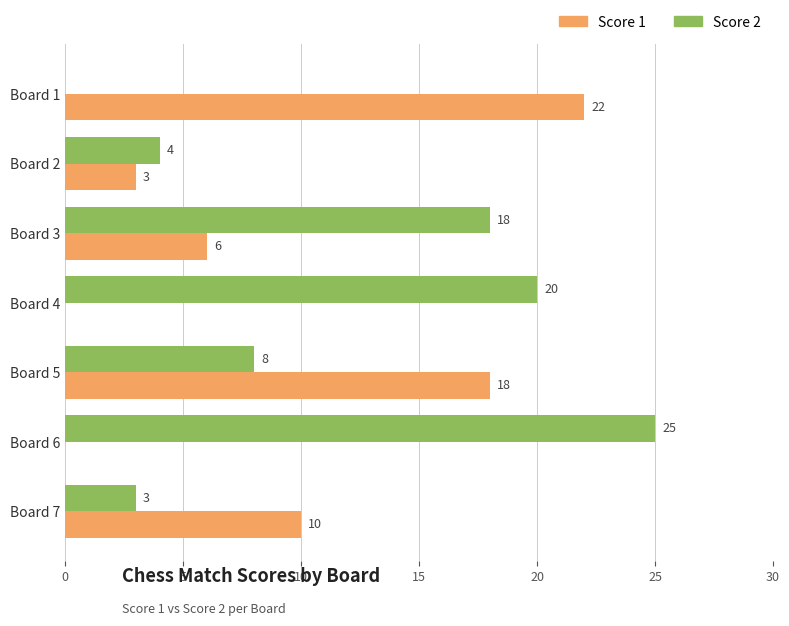

What is the approximate value of Score 1 at Board 3?

6